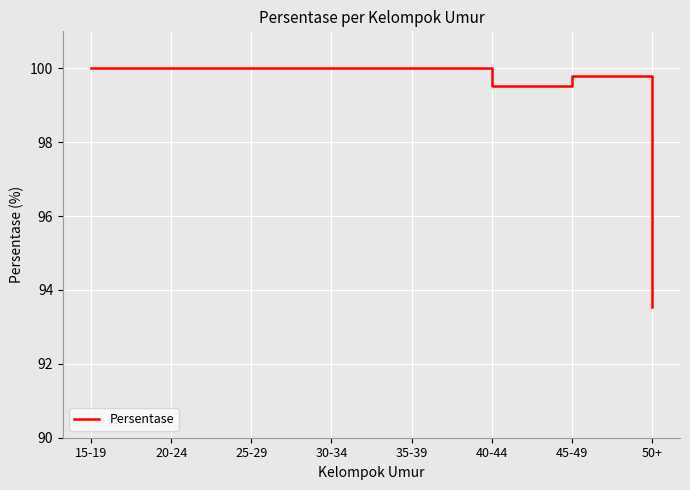

What value does the data have at 40-44?

99.5